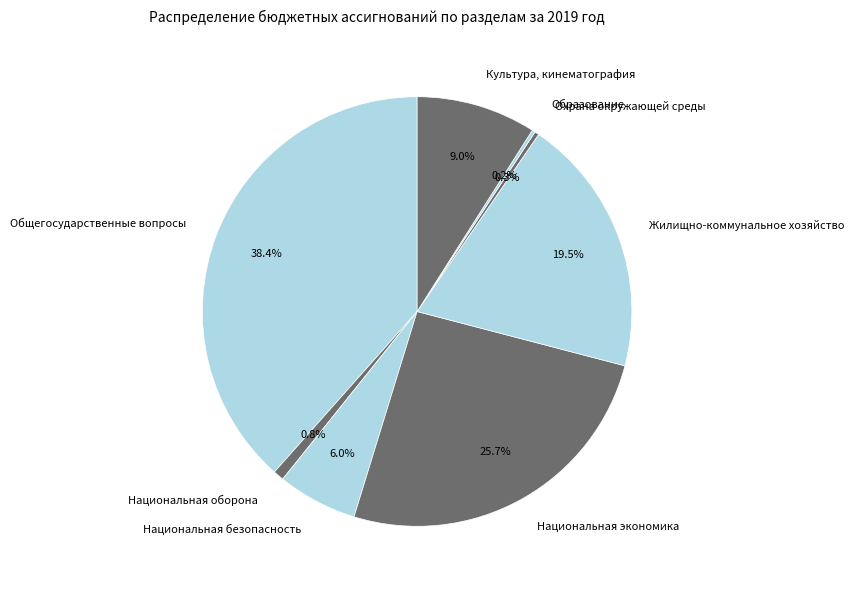

What portion of the pie excludes Общегосударственные вопросы?

61.6%